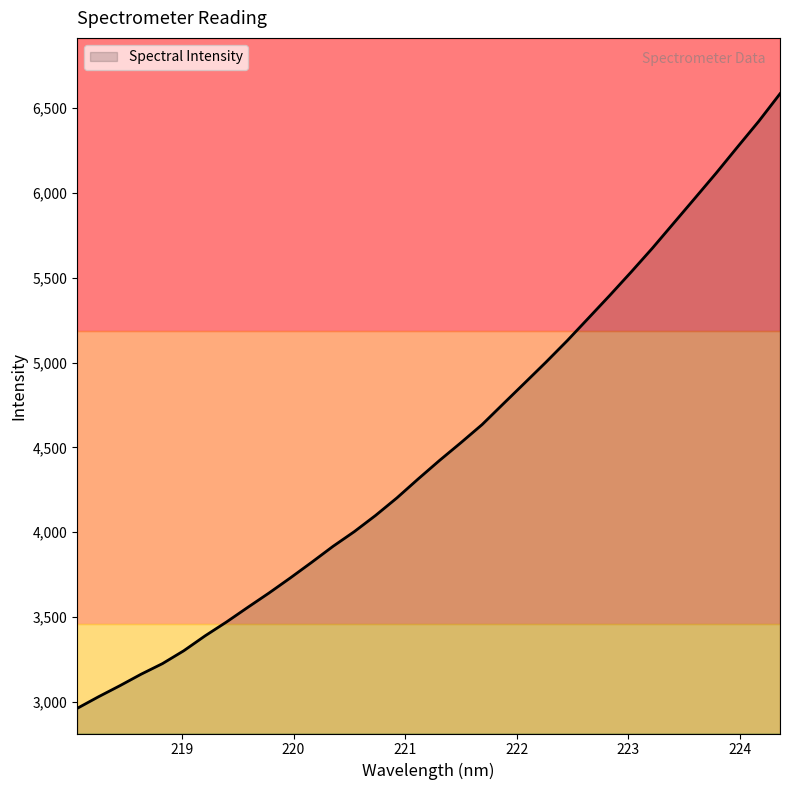

What is the difference between the second highest and minimum values?

3460.2